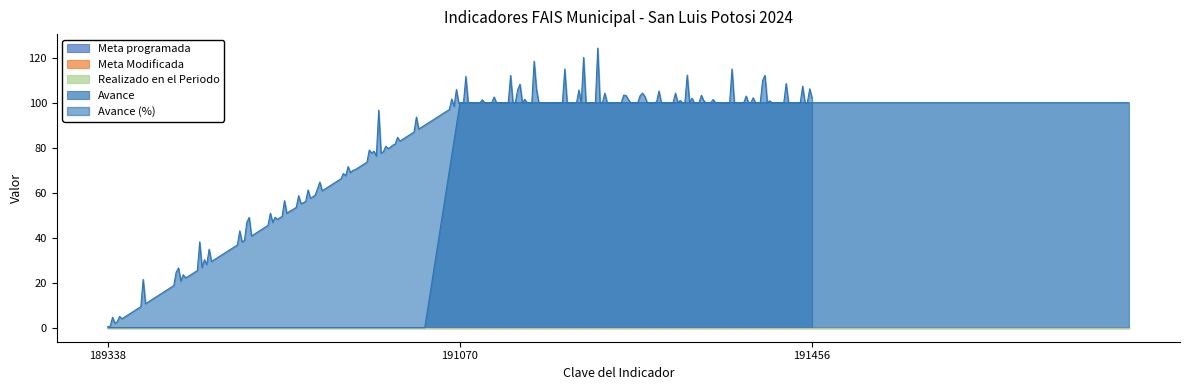

Which label corresponds to the largest value in the chart?

191070